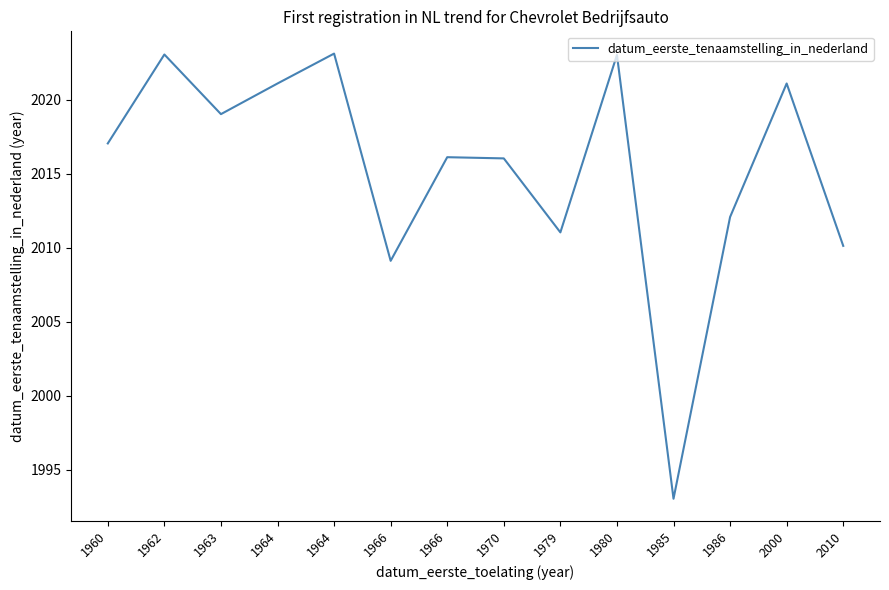

How many values exceed 2017?

7